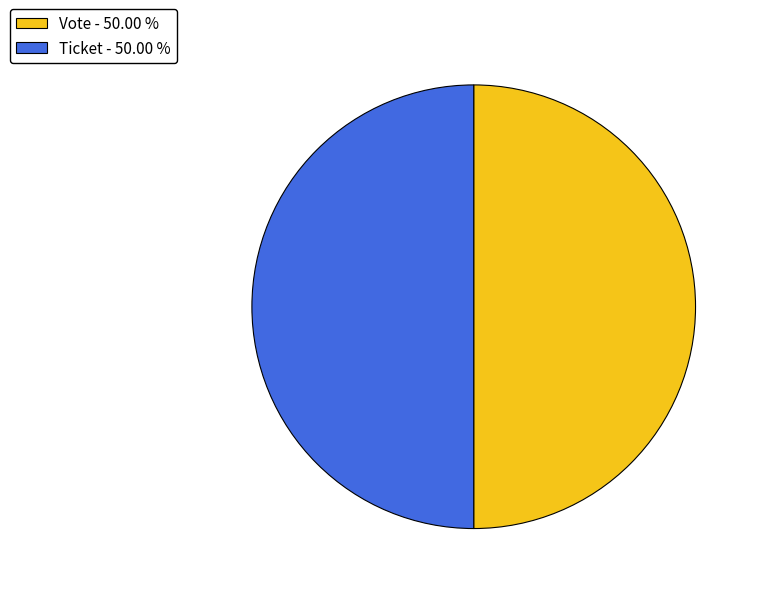

How many segments does this pie chart have?

2